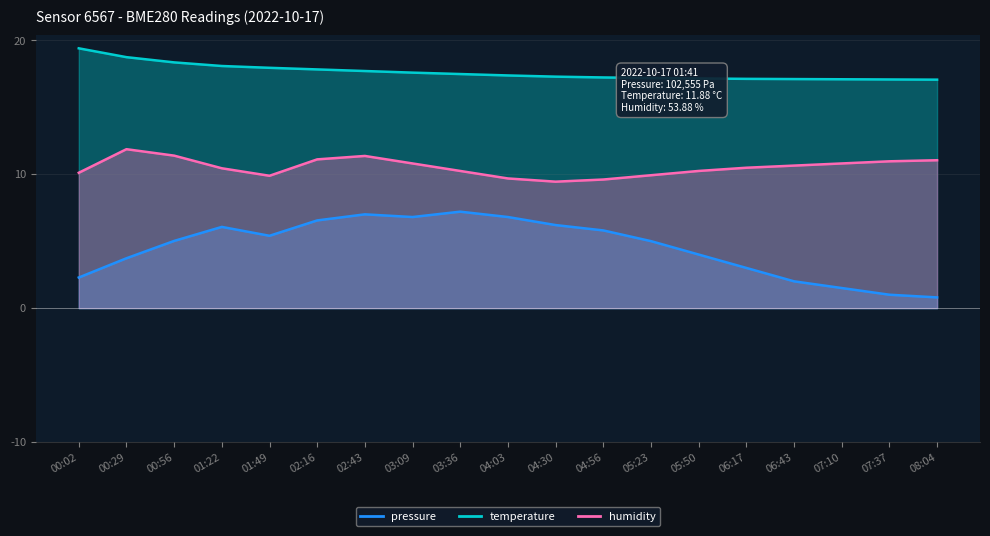

What is the difference between the maximum and minimum values in the humidity series?

2.4